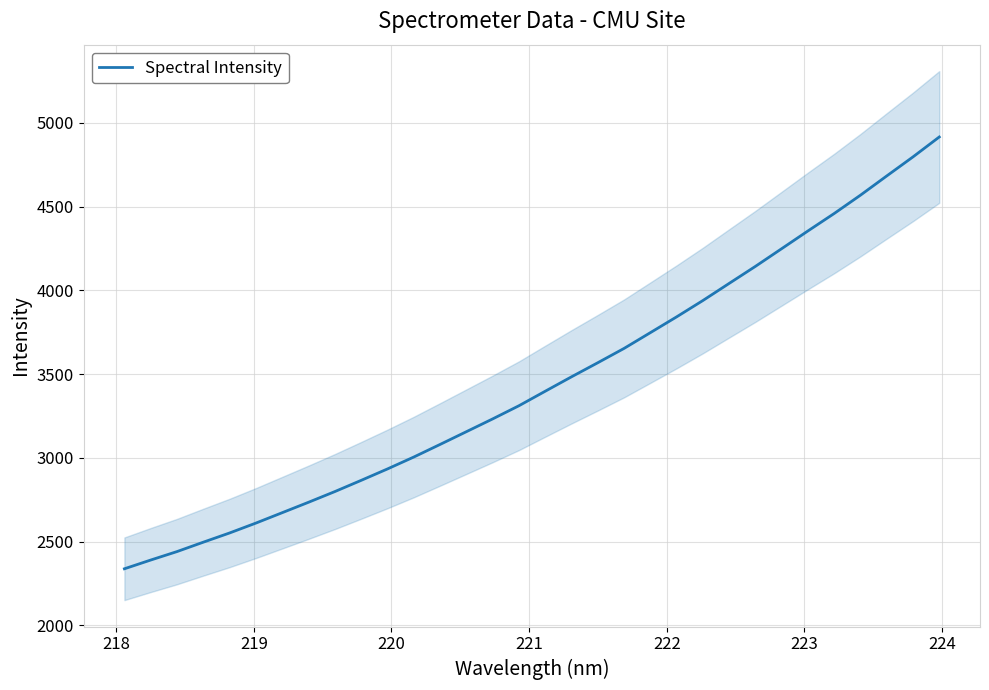

What is the minimum value for Spectral Intensity?

2337.7